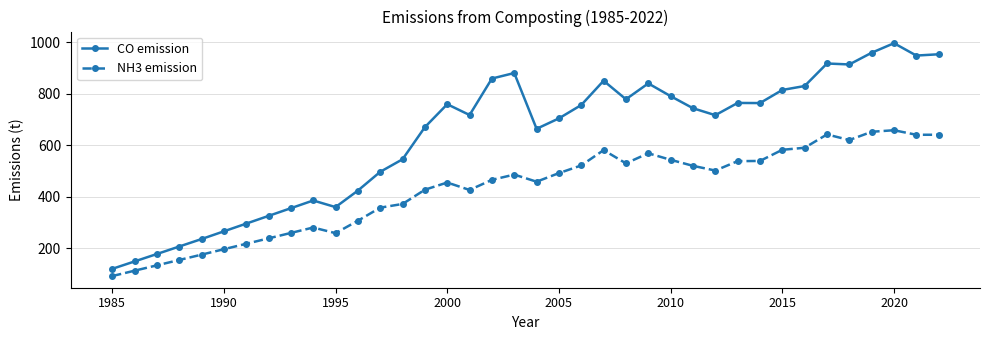

True or false: NH3 emission and CO emission cross at least once.

False